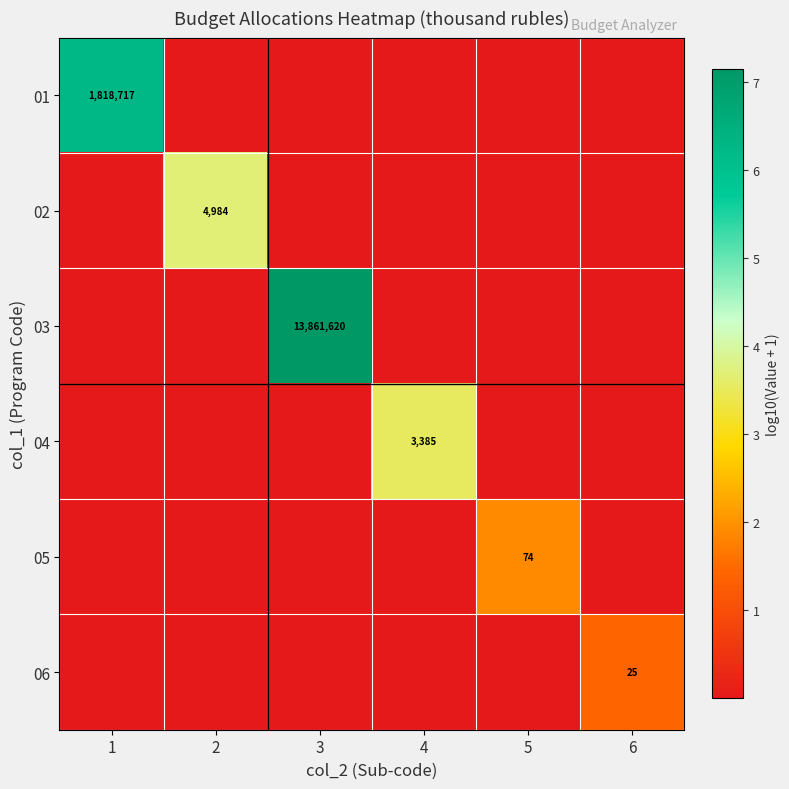

At which label does 04 reach its peak?

4